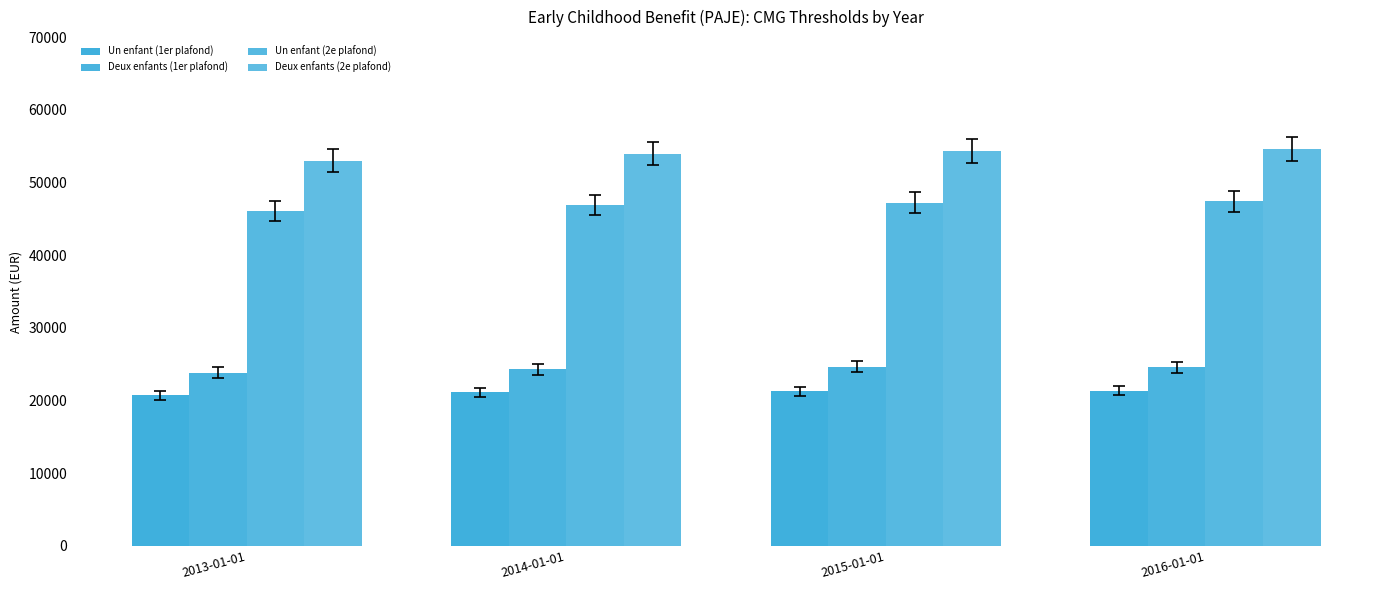

What is the sum of all Un enfant (2e plafond) values?

187524